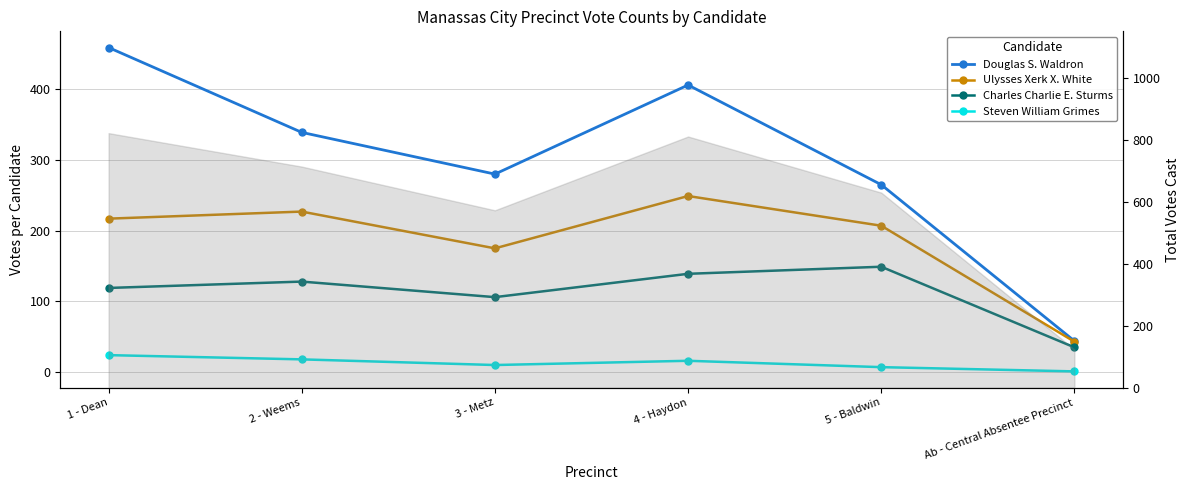

At which category is the sum across all series the highest?

1 - Dean